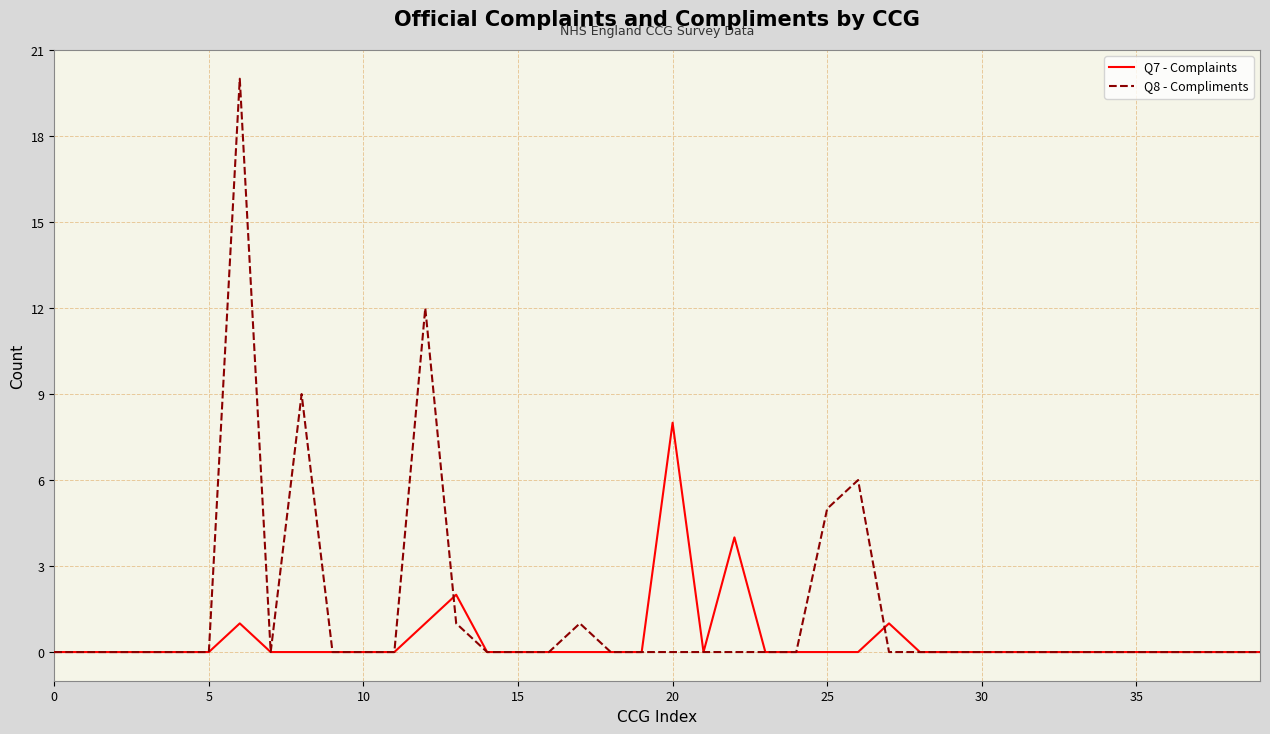

Which series has the widest spread of values?

Q8 - Compliments